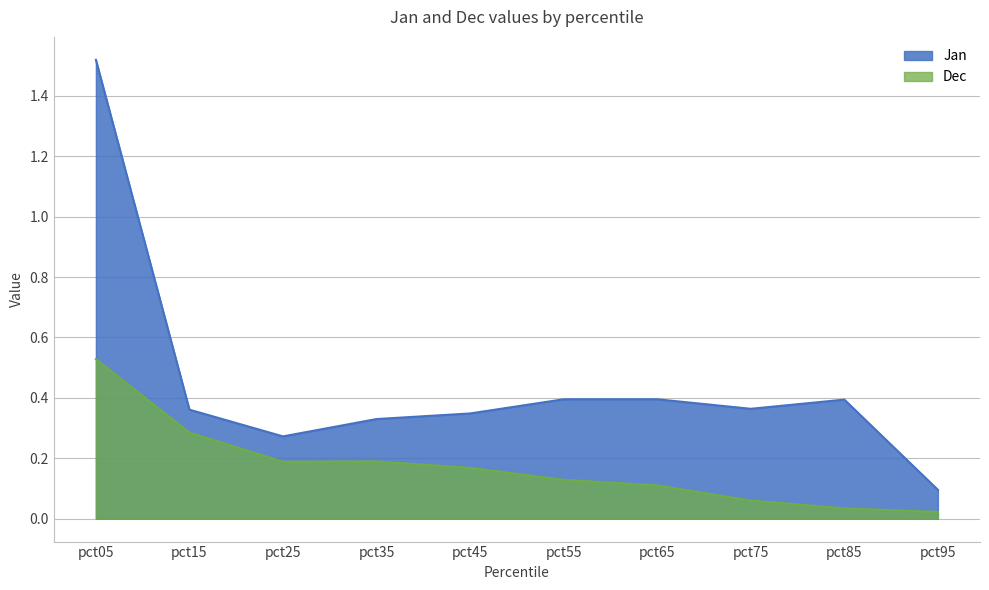

True or false: Dec and Jan intersect in this chart.

False